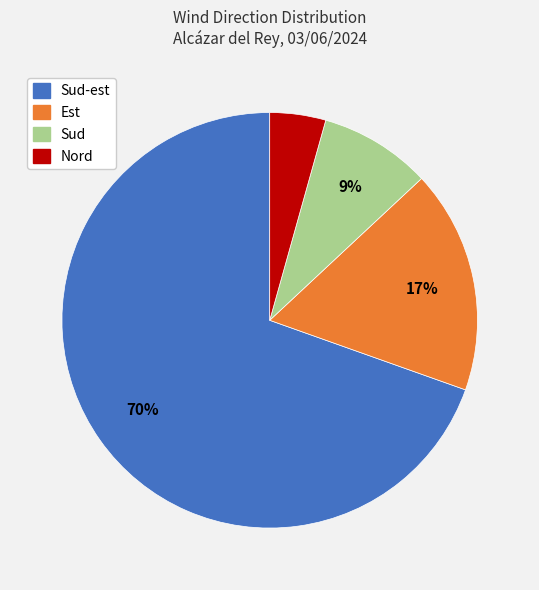

Is there any slice that represents more than half of the pie?

Yes